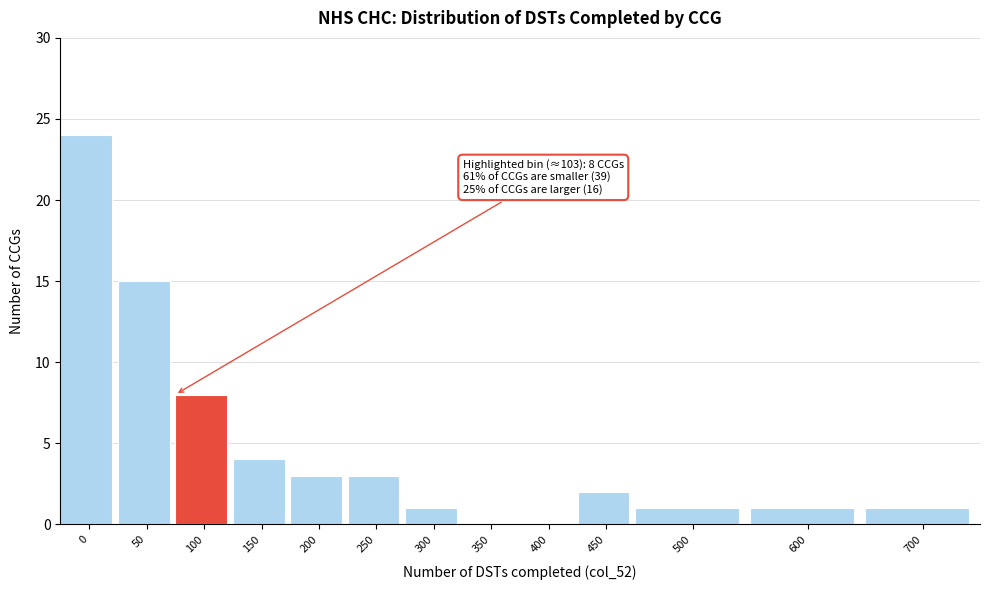

Reading left to right, transcribe all the data shown in this chart.

0=24	50=15	100=8	150=4	200=3	250=3	300=1	350=0	400=0	450=2	500=1	600=1	700=1